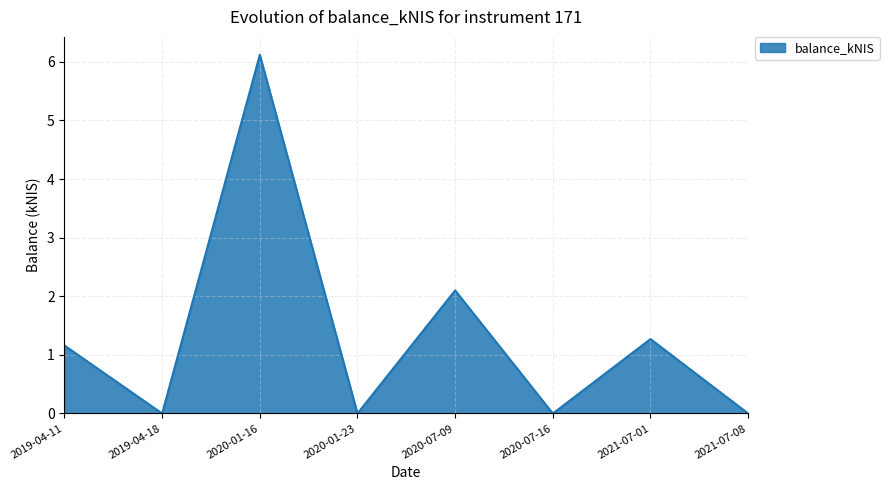

How many lines are shown in the chart?

1